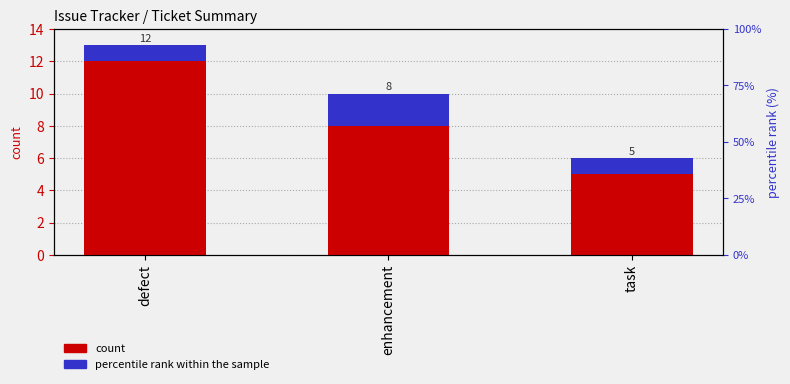

Is it true that percentile rank within the sample equals 2 at enhancement?

True